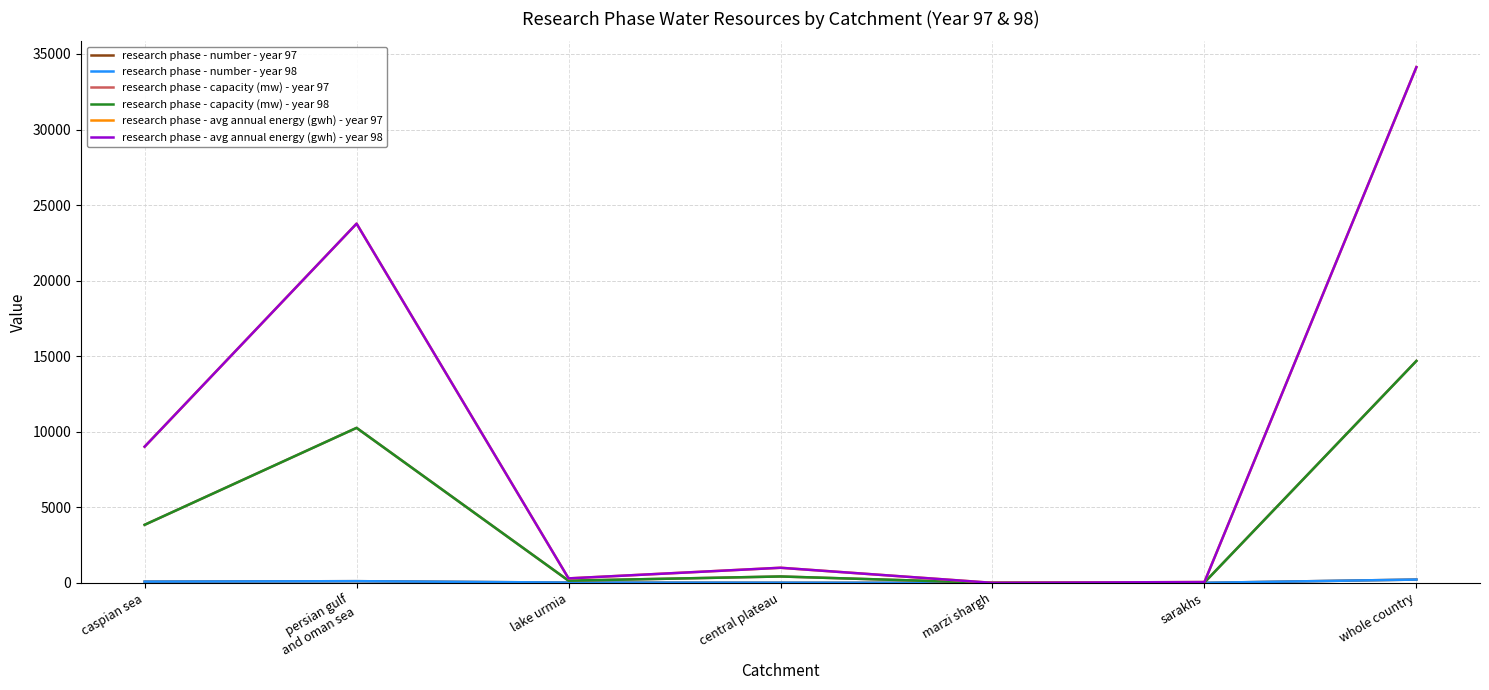

What is the difference between the maximum and minimum values in the research phase - number - year 97 series?

217